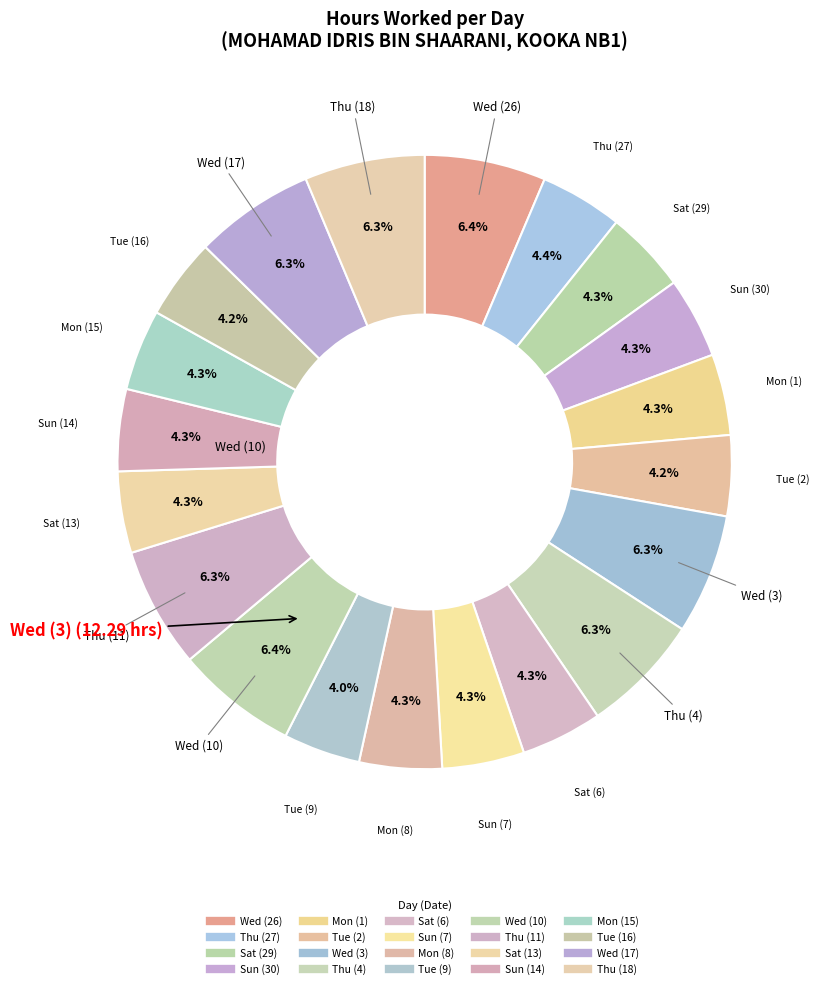

Count the number of slices in the pie.

20